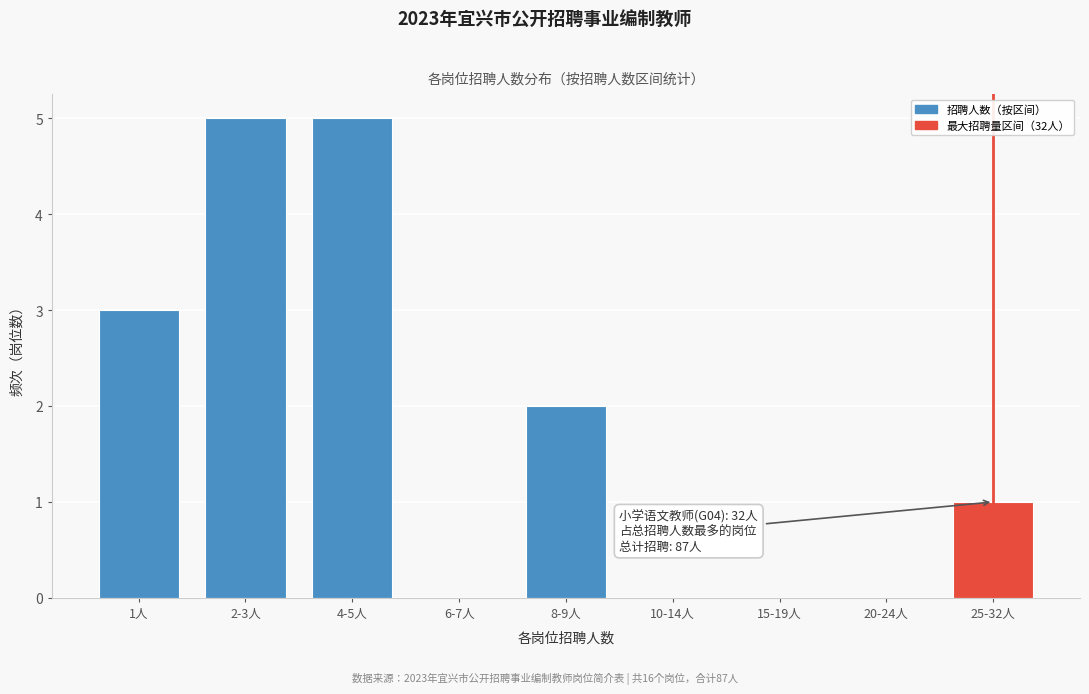

Reading right to left, what are all the values shown in this chart?

25-32人=1	20-24人=0	15-19人=0	10-14人=0	8-9人=2	6-7人=0	4-5人=5	2-3人=5	1人=3